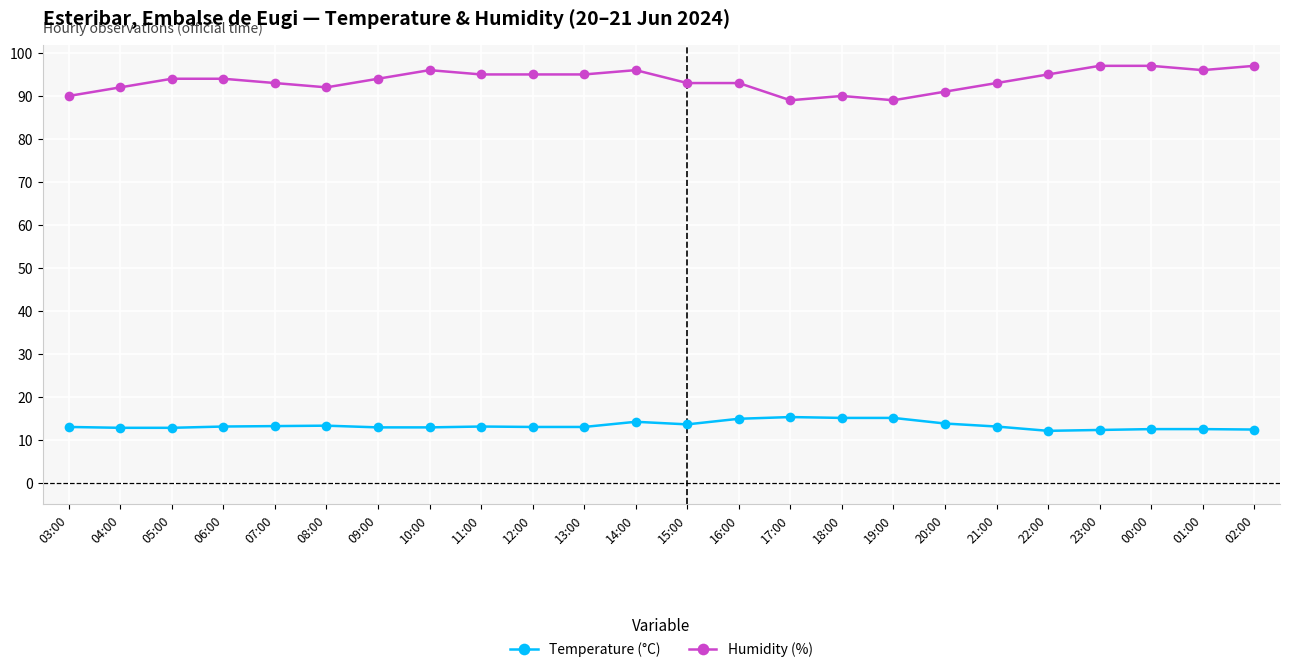

How many data points does each series have?

24